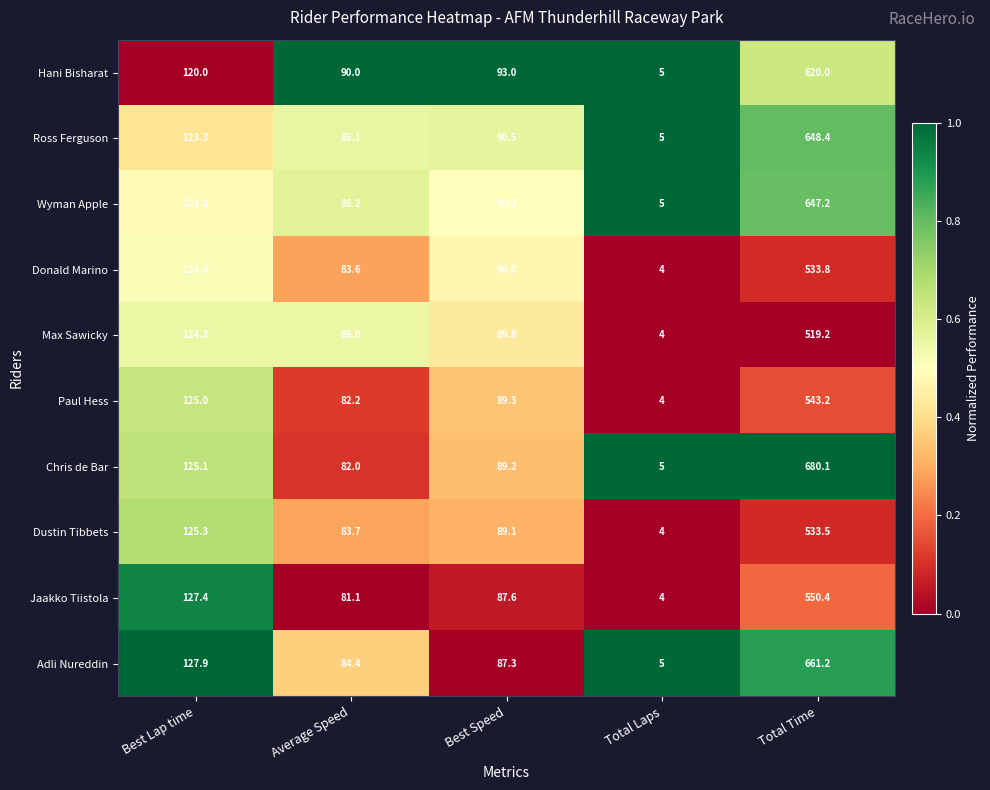

What is the average value of the Adli Nureddin series?

193.2